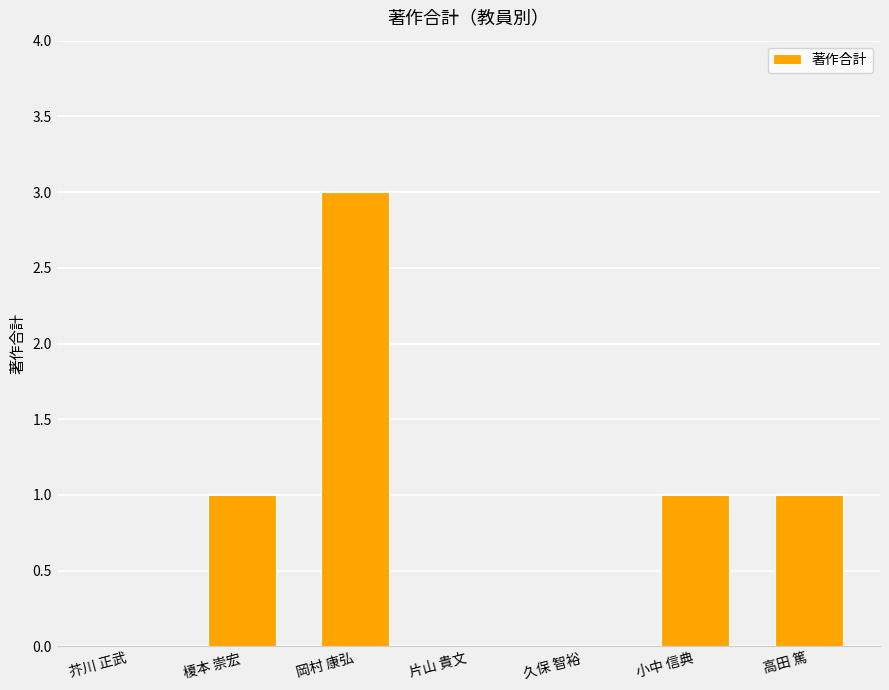

How many values are between 0 and 1?

6